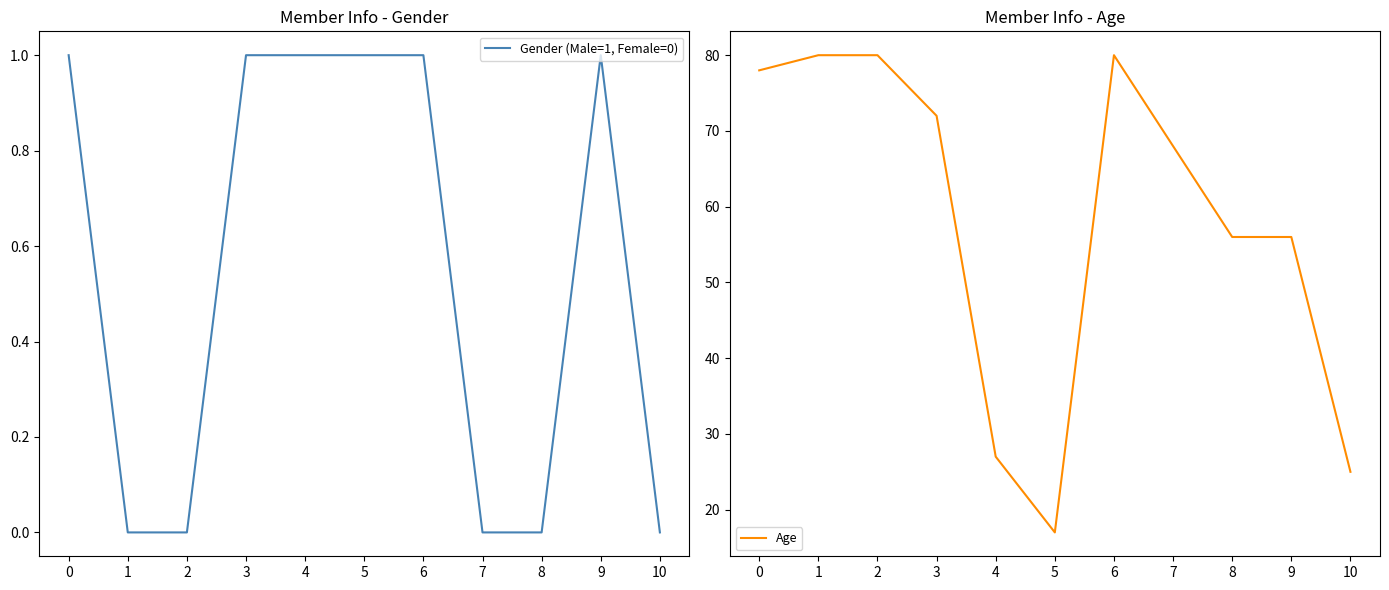

What is the maximum value for Gender (Male=1, Female=0)?

1